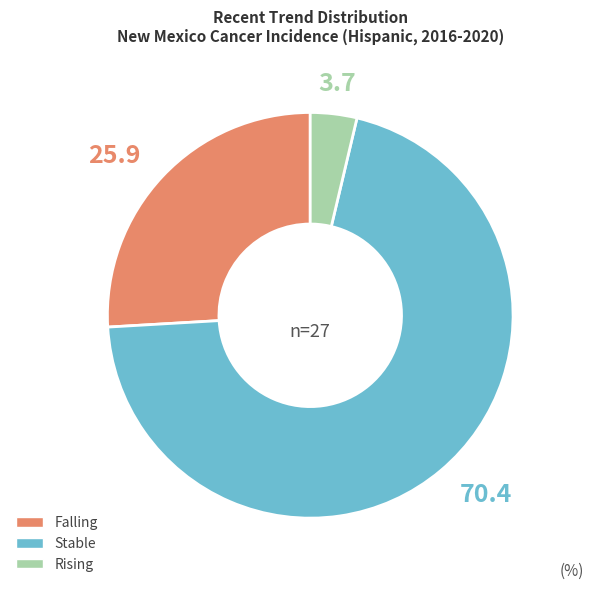

Does any single category account for the majority?

Yes